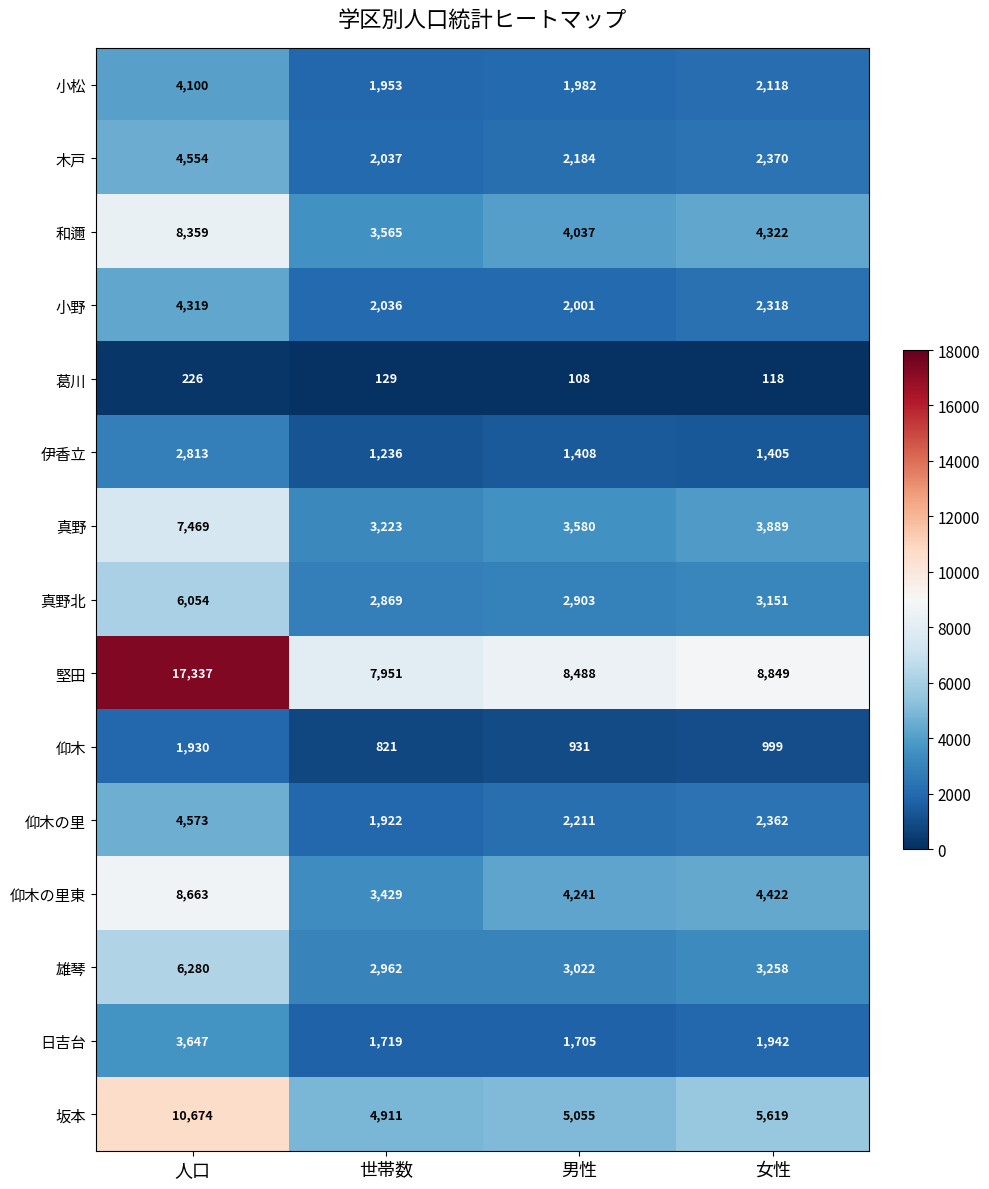

The 小野 series shows 2318 at 女性. True or false?

True